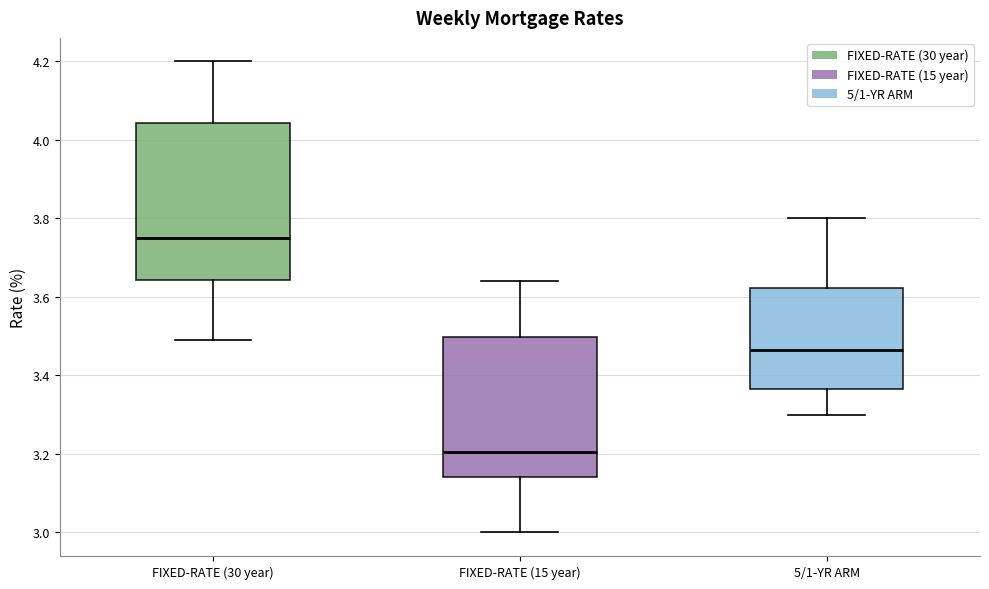

Reading left to right, transcribe this box plot: for each box, give where its median line is, the range the box spans, and where its two whiskers end, as read against the y-axis. The values are not printed on the chart, so give them approximately, as read against the axis.

FIXED-RATE (30 year): median 3.76, box 3.64 to 4.04, whiskers 3.50 to 4.20
FIXED-RATE (15 year): median 3.20, box 3.14 to 3.50, whiskers 3.00 to 3.64
5/1-YR ARM: median 3.46, box 3.36 to 3.62, whiskers 3.30 to 3.80